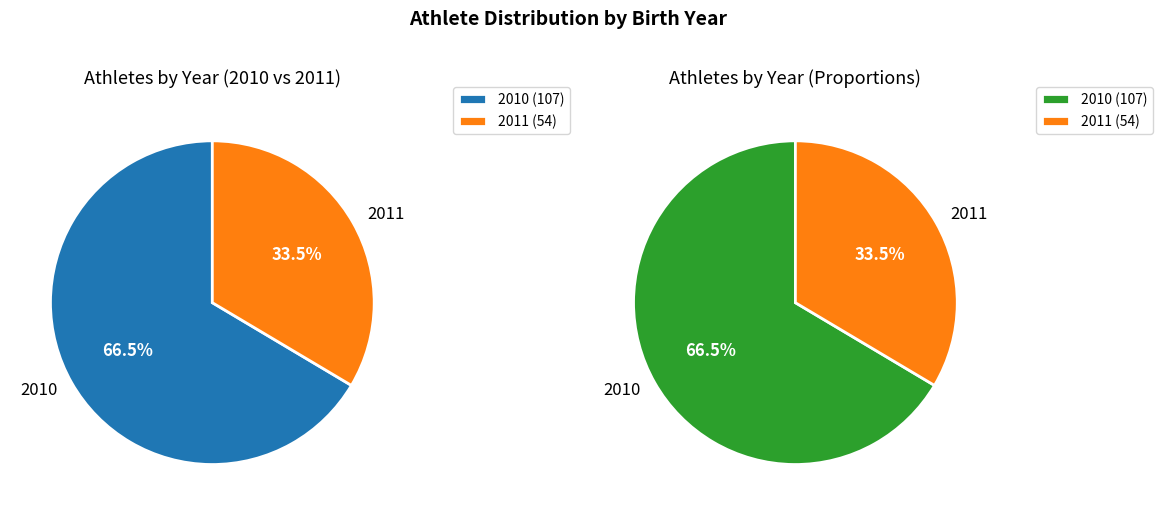

How many segments does this pie chart have?

2